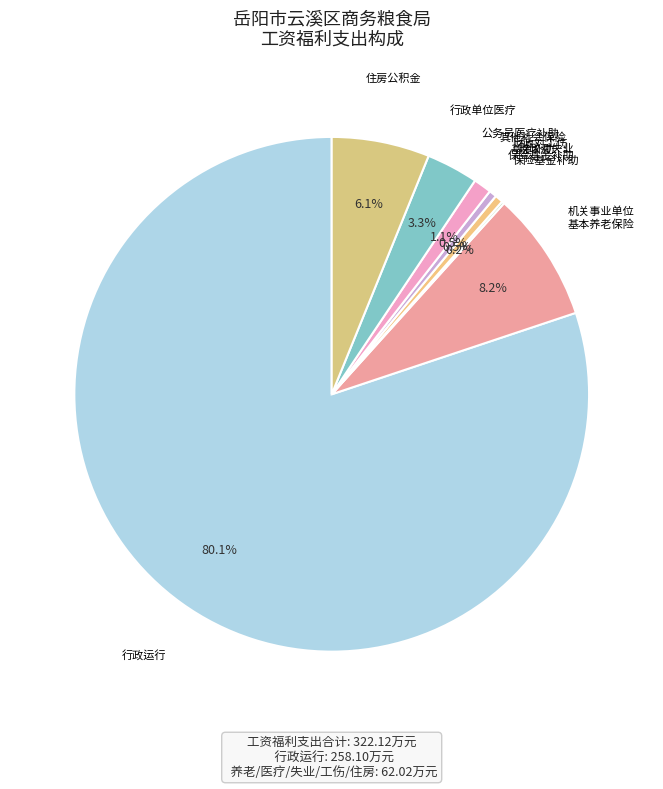

Does any single category account for the majority?

Yes